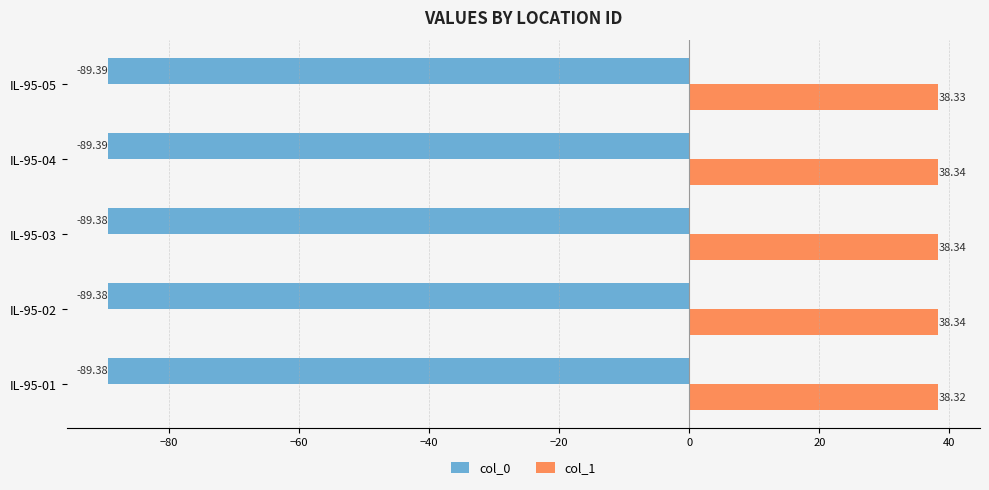

How many col_1 values are between 38 and 39?

5